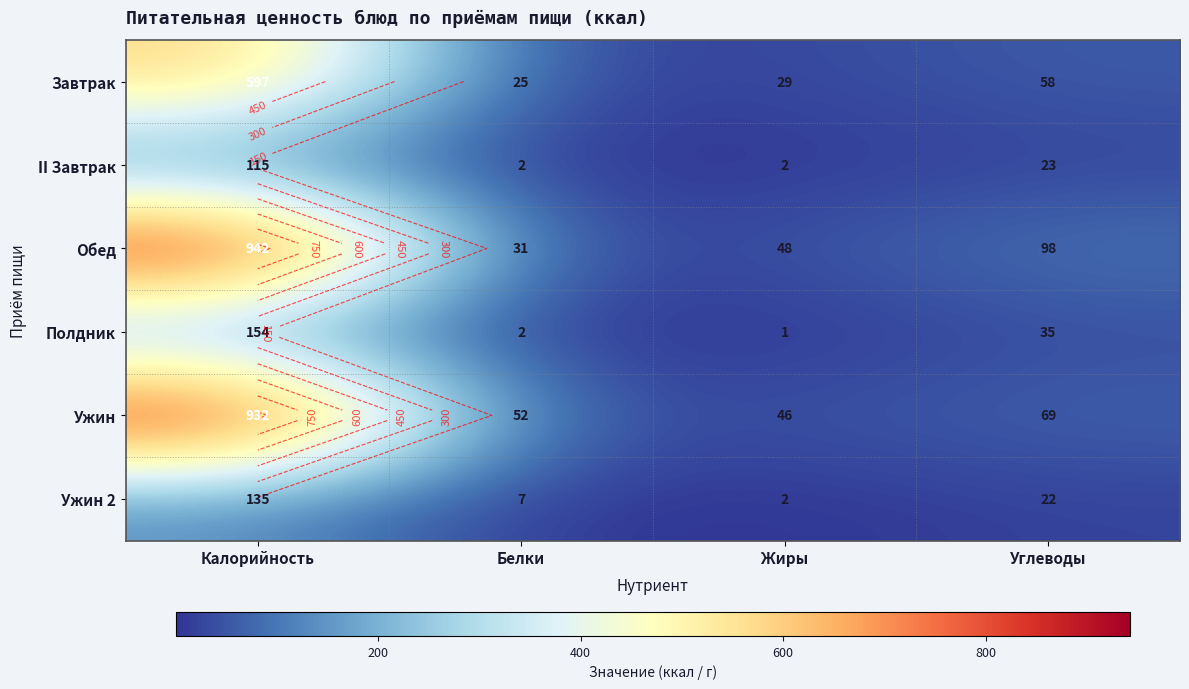

What is the minimum value shown in the chart?

1